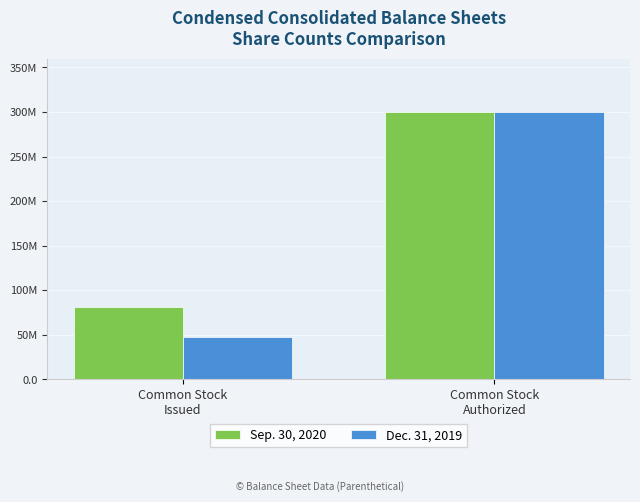

Count the Sep. 30, 2020 values in the range 81280286 to 300000000.

2